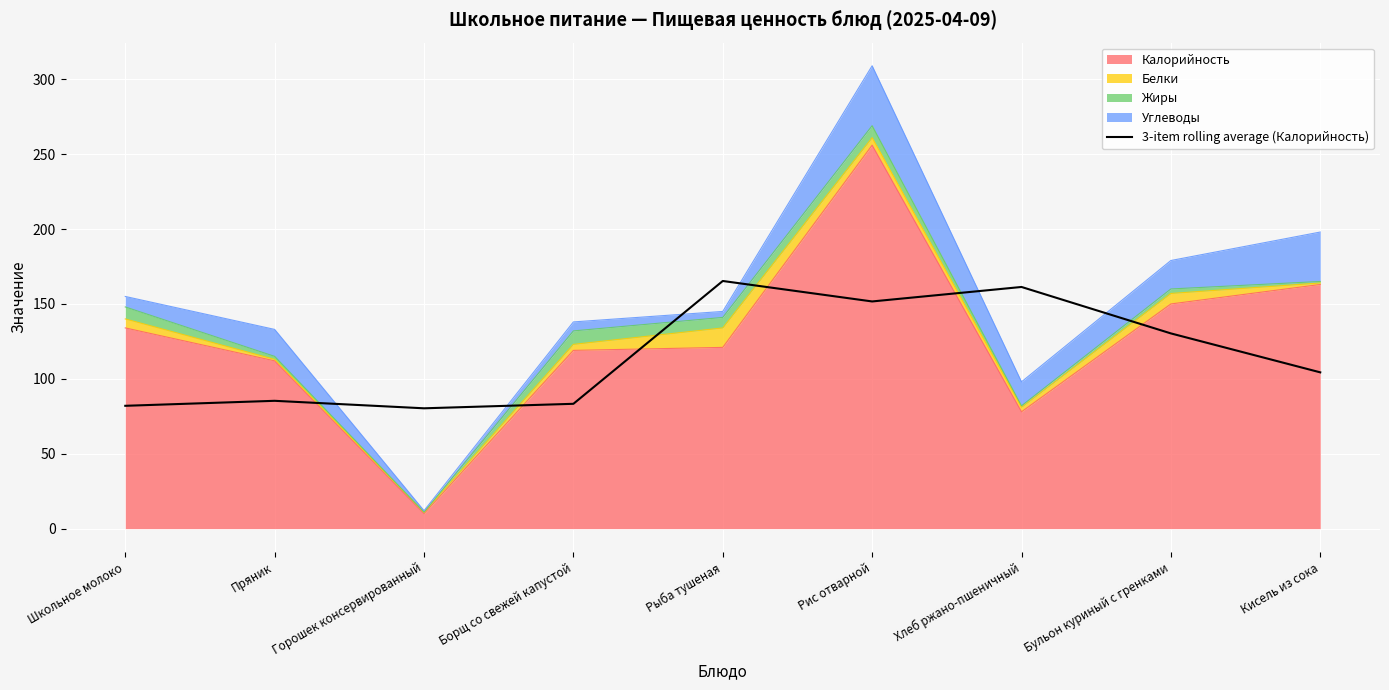

How many interior local valleys (lower than both neighbors) does the data have?

2